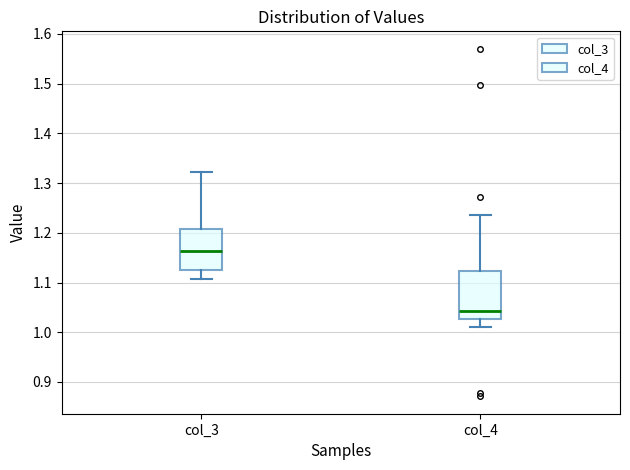

Reading left to right, transcribe this box plot: for each box, give where its median line is, the range the box spans, and where its two whiskers end, as read against the y-axis. The values are not printed on the chart, so give them approximately, as read against the axis.

col_3: median 1.16, box 1.13 to 1.21, whiskers 1.11 to 1.32
col_4: median 1.04, box 1.03 to 1.12, whiskers 1.01 to 1.24